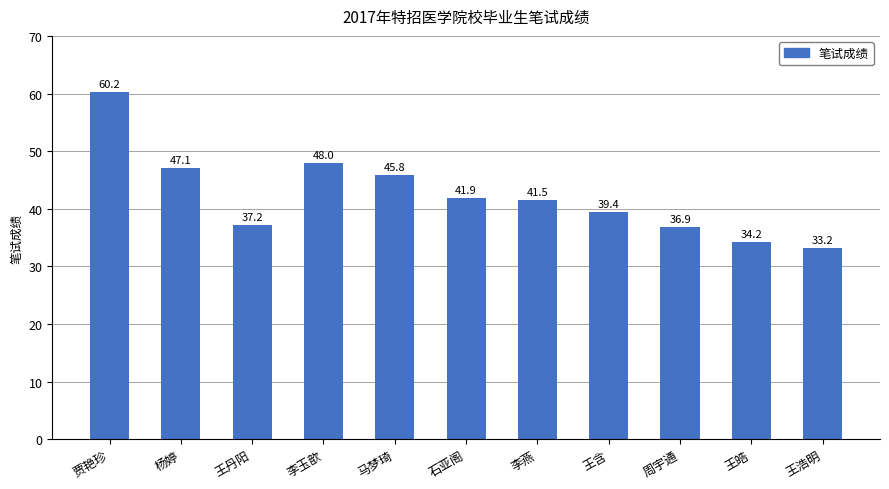

Are the bars grouped side by side (vs. stacked)?

No